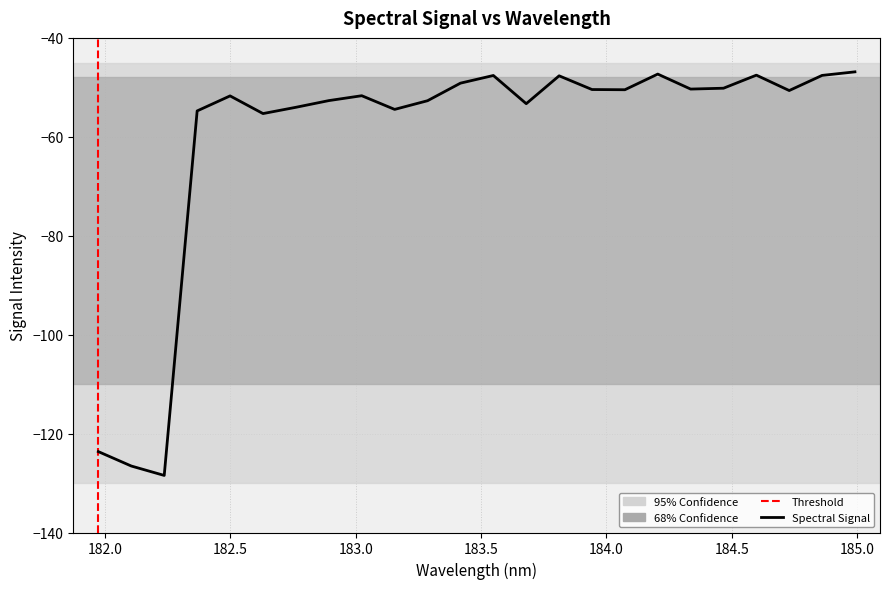

What is the greatest value displayed?

-46.9